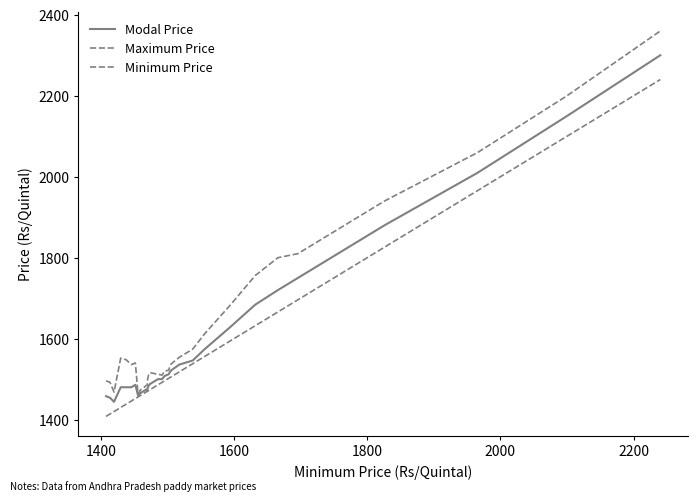

The value of Modal Price at 2000 is 926. True or false?

False